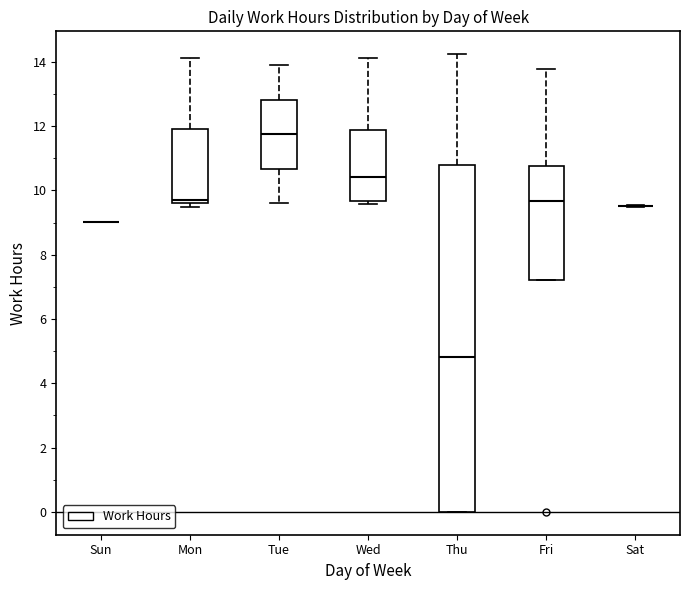

Which box is the tallest, from its lower edge to its upper edge?

Thu